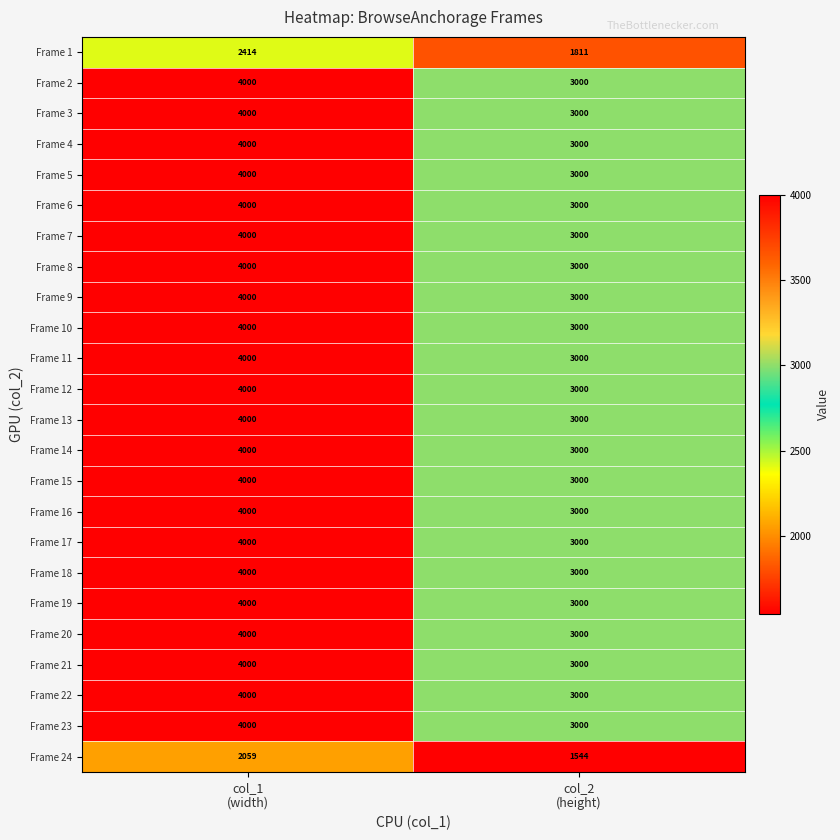

What is the total value across all series at col_1
(width)?

92473